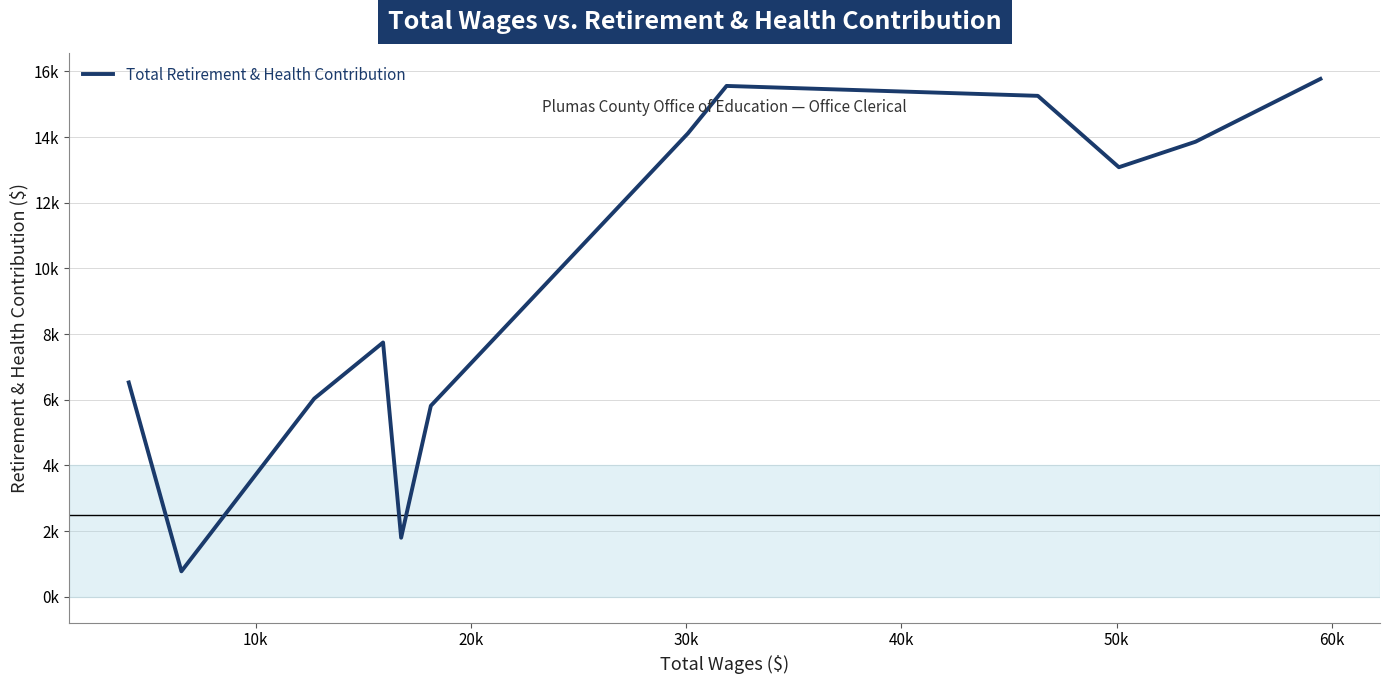

Is this an area chart (filled region under the line)?

No